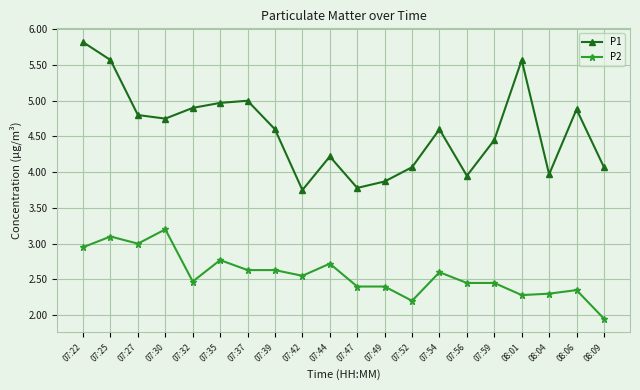

Rank the series by their average value, from highest to lowest.

P1, P2